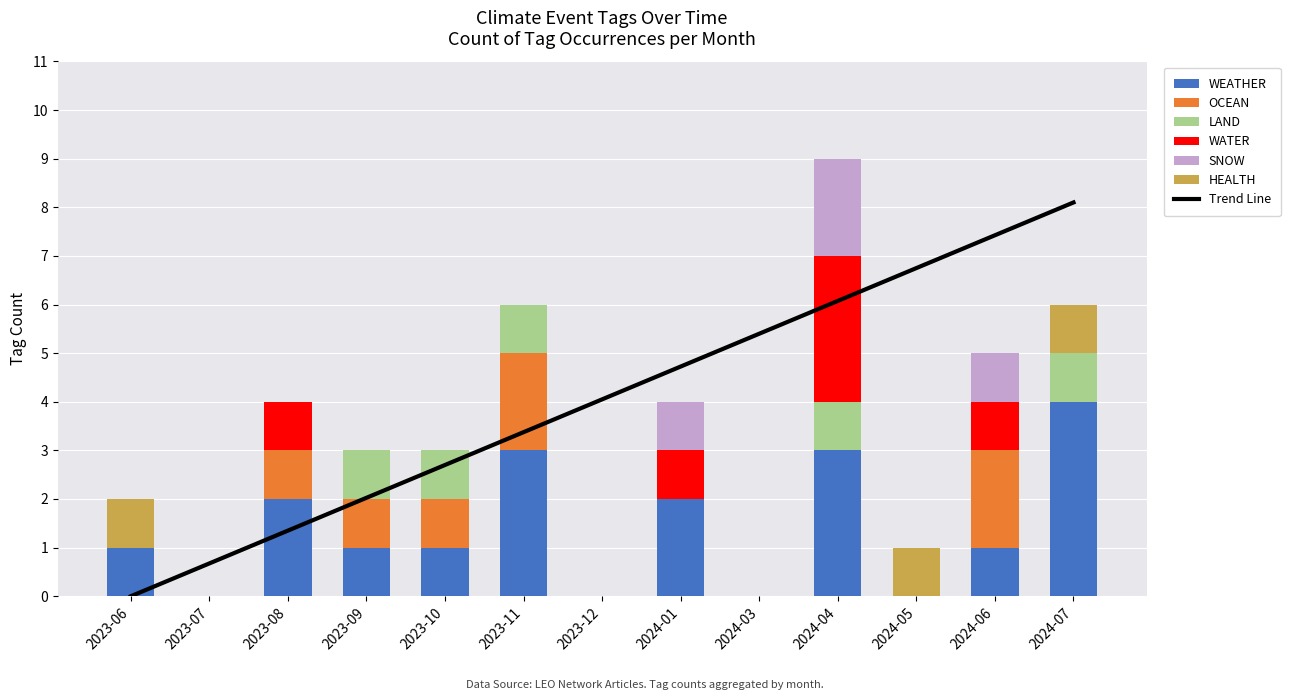

What is the difference between the maximum and minimum values in the LAND series?

1